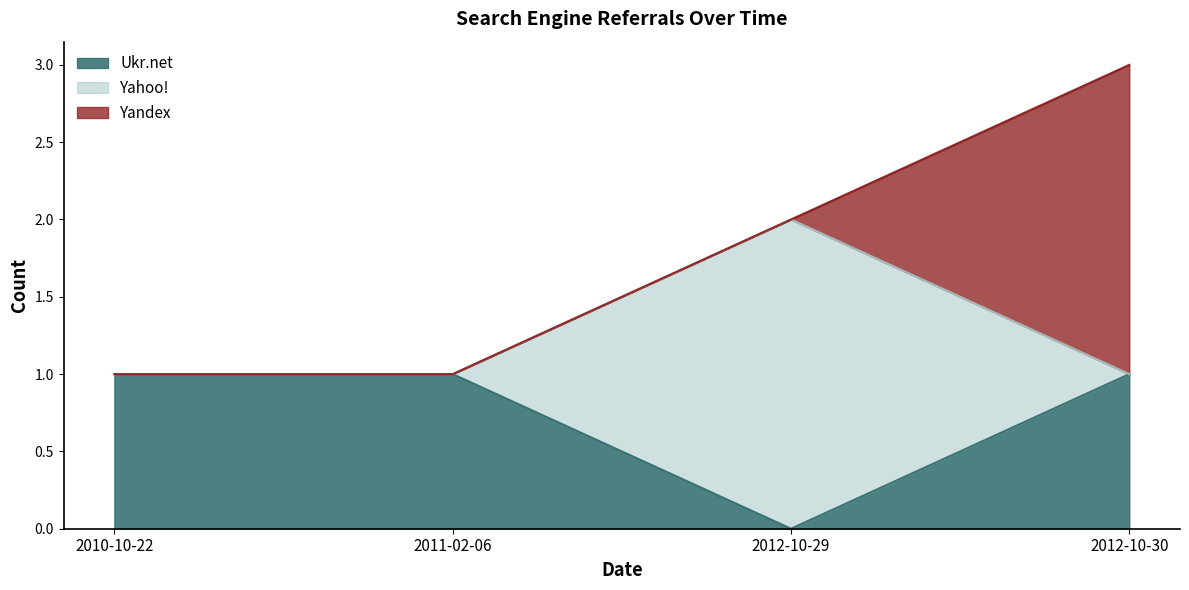

At which category is the sum across all series the highest?

2012-10-30